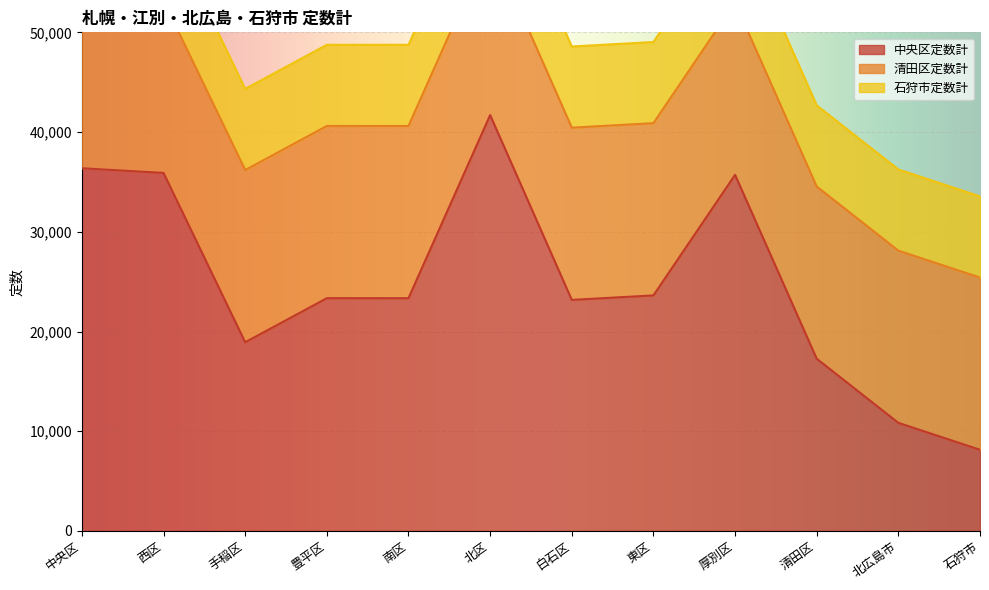

The 石狩市 series shows 13220 at 石狩市. True or false?

False